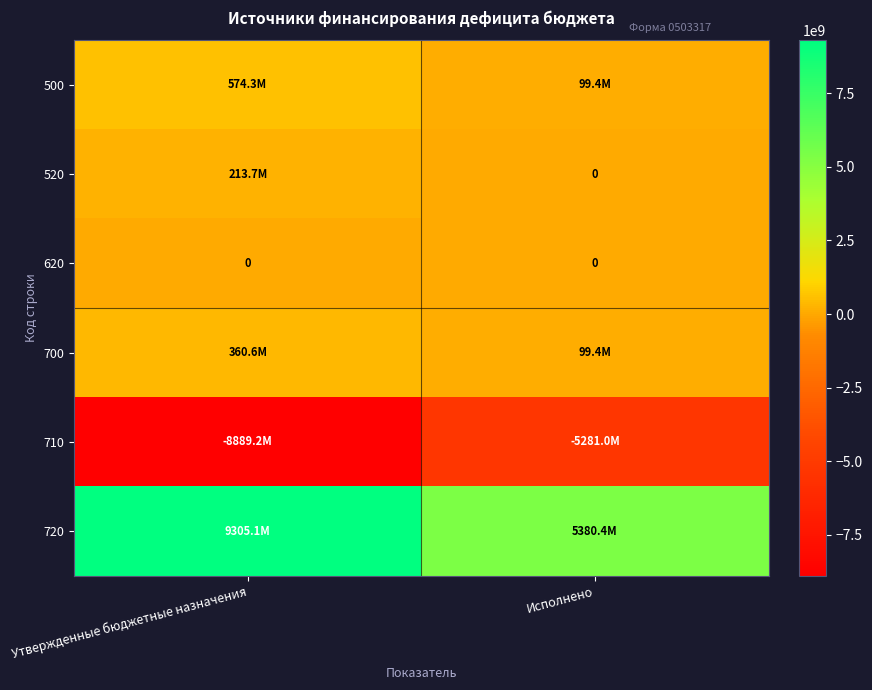

At how many categories does at least one series exceed -7528651044?

2